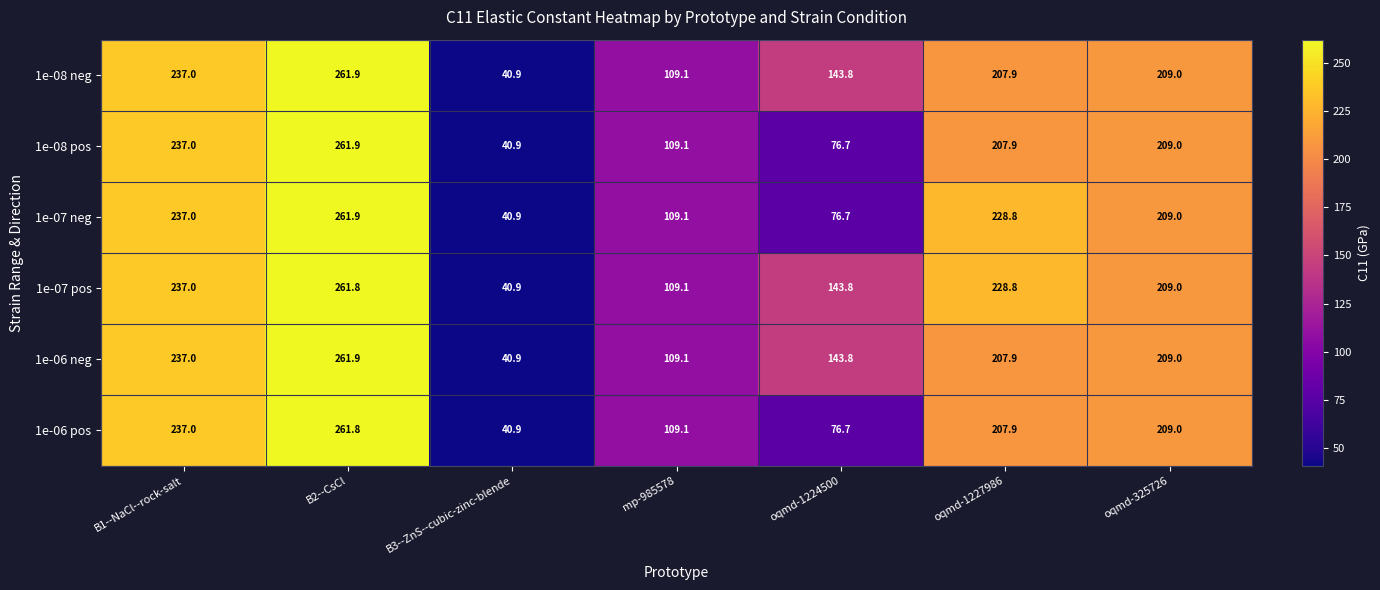

How many values in the 1e-08 pos series are below 207?

3